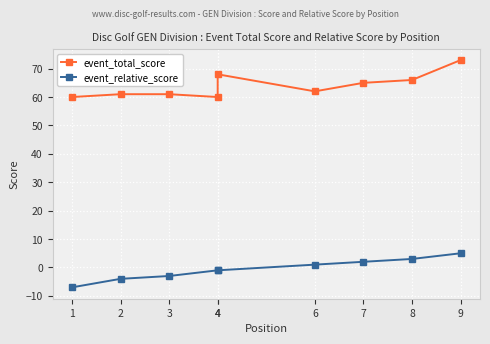

Where does the event_relative_score series first go above -1?

6